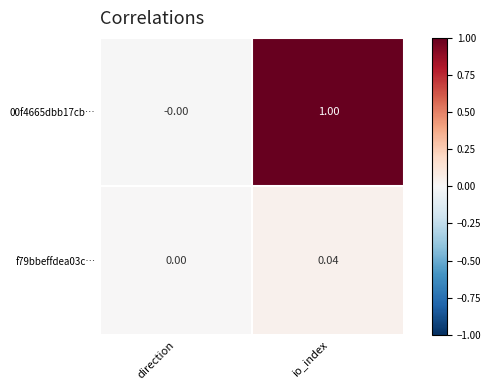

At which category is the sum across all series the highest?

io_index